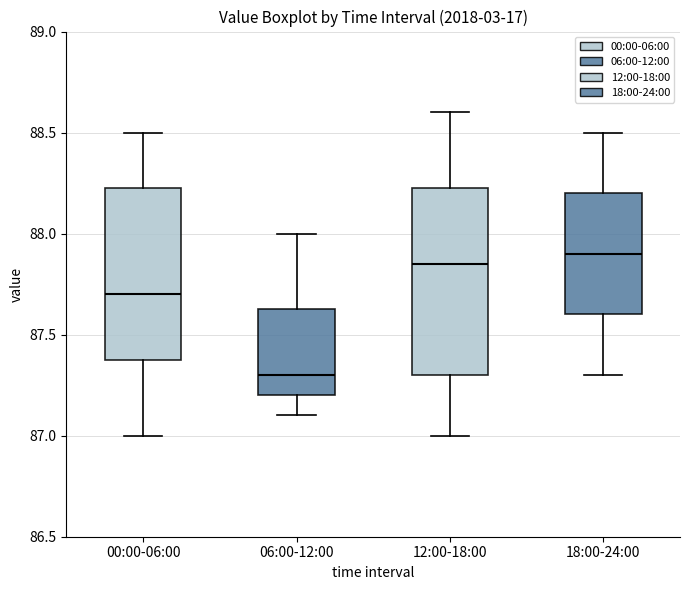

Where does the lower whisker of the box for 06:00-12:00 end on the y-axis? The values are not printed on the chart, so give them approximately, as read against the axis.

87.10